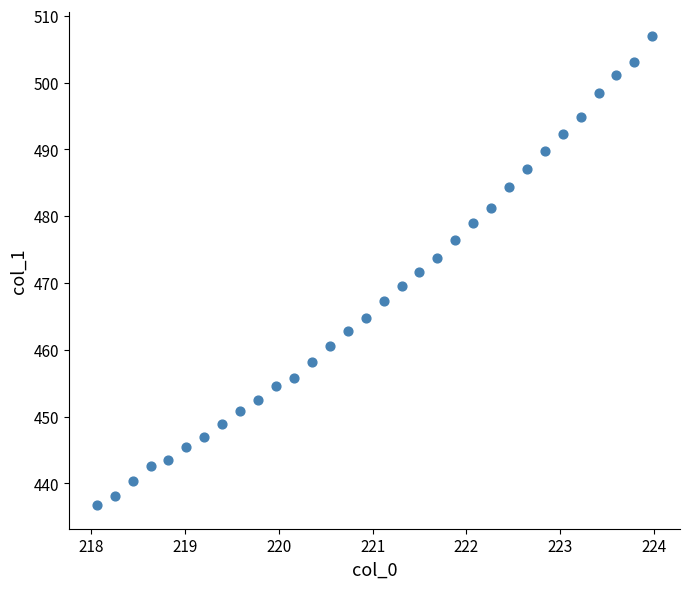

What is the range of Y values (max minus min)?

70.3